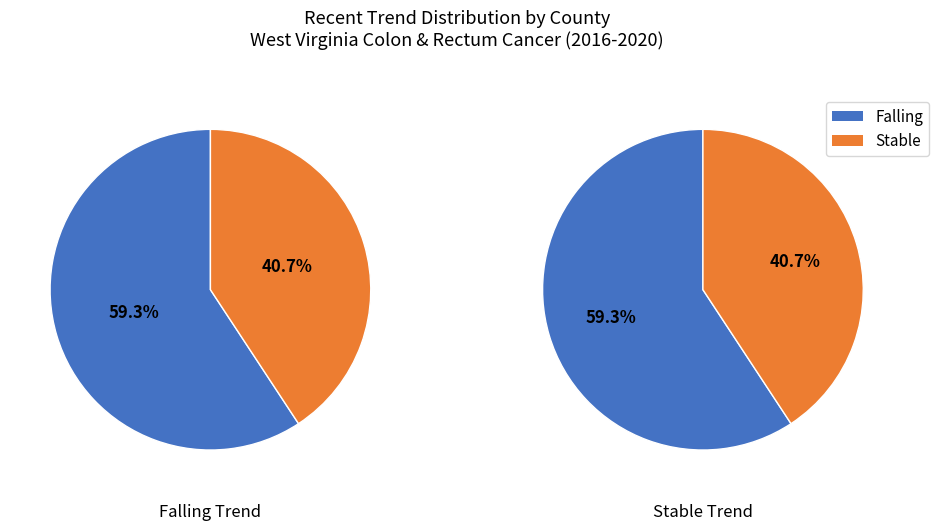

True or false: stable accounts for 41% of the total.

True